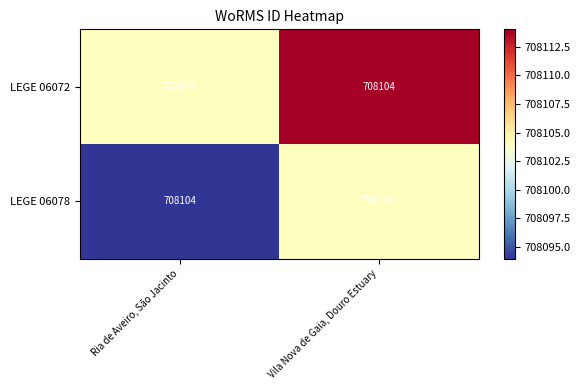

How many series are shown in this chart?

2